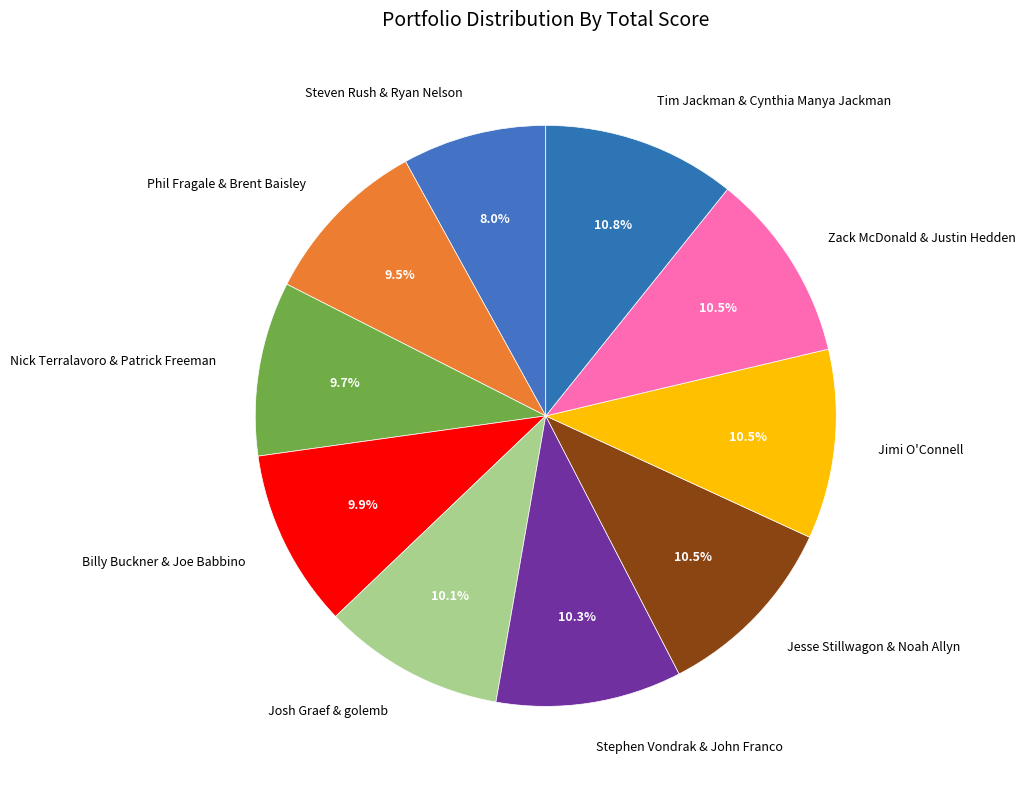

What percentage is NOT represented by Billy Buckner & Joe Babbino?

90.1%